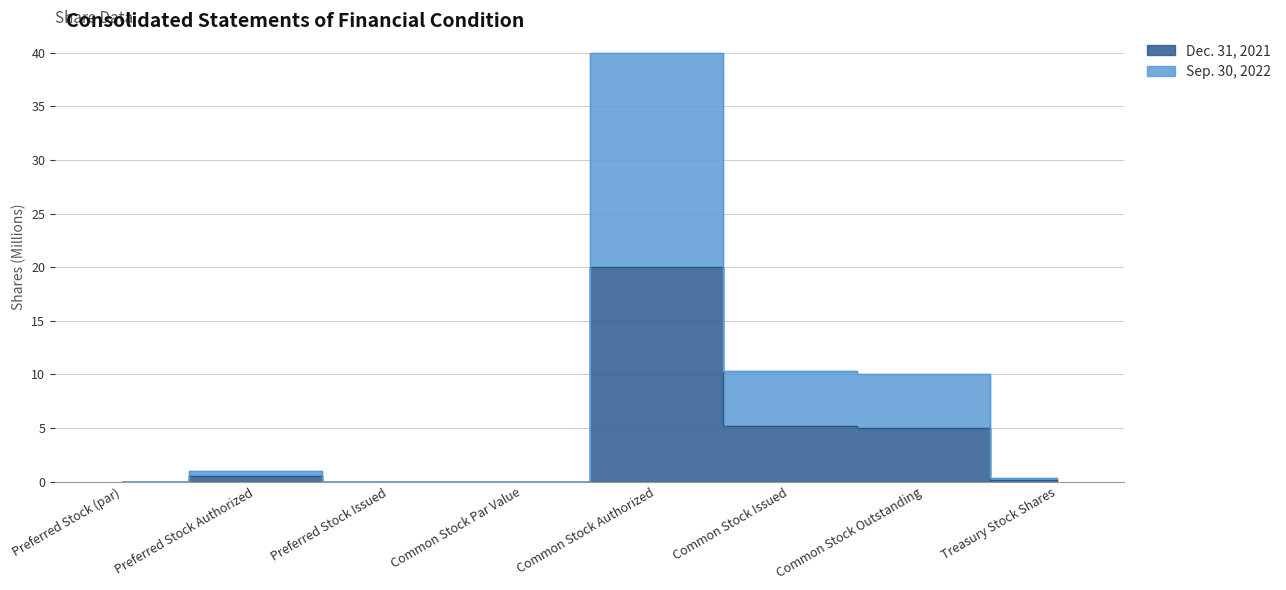

What position from the right is Common Stock Authorized?

4